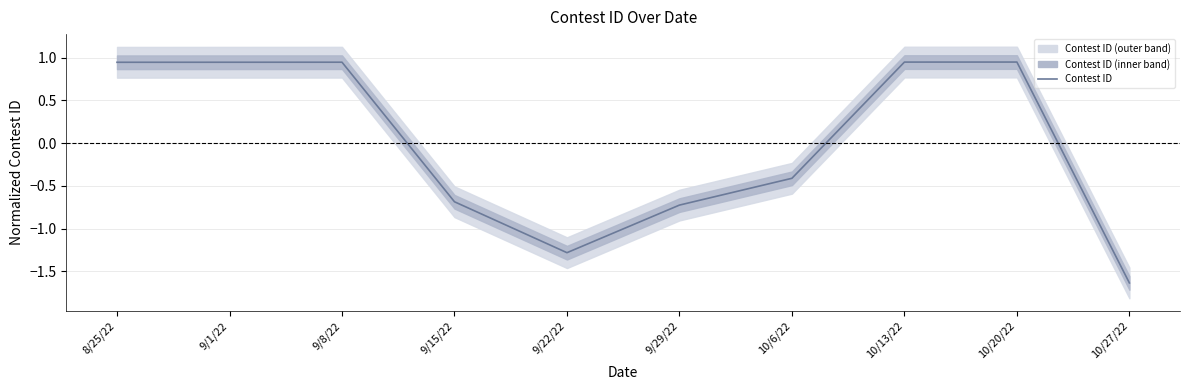

How many categories are shown in the chart?

10